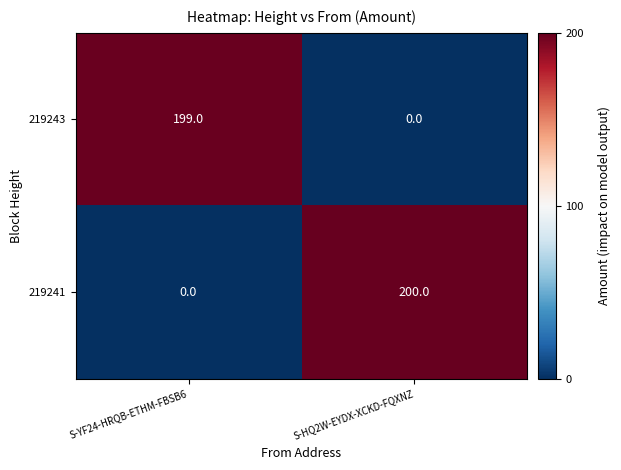

Reading left to right, extract all data points from this chart.

219243: 199	0
219241: 0	200